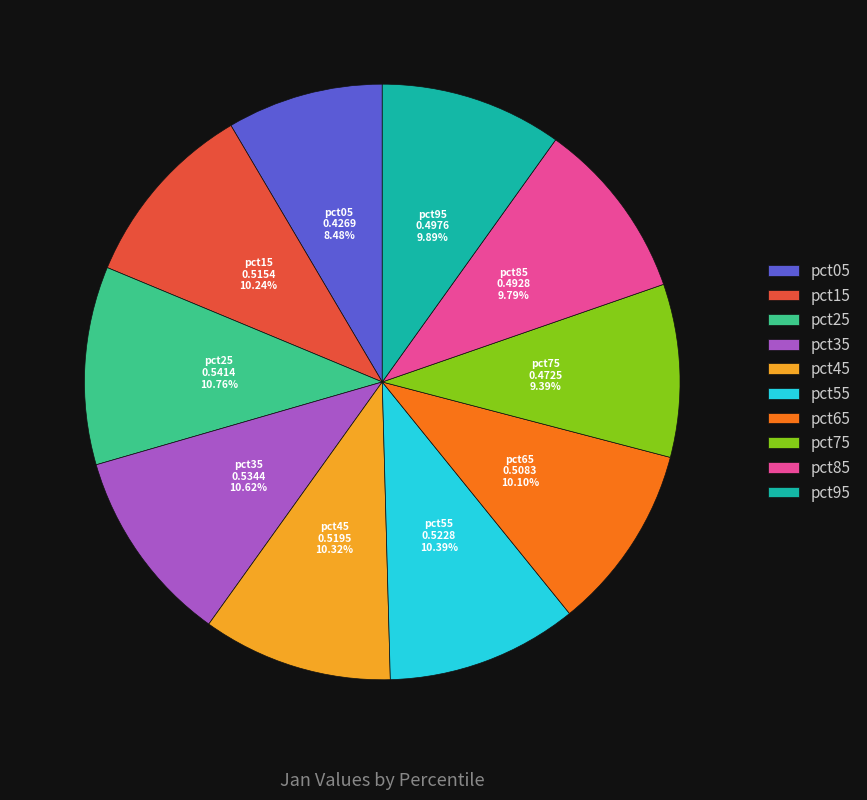

Is there any slice that represents more than half of the pie?

No